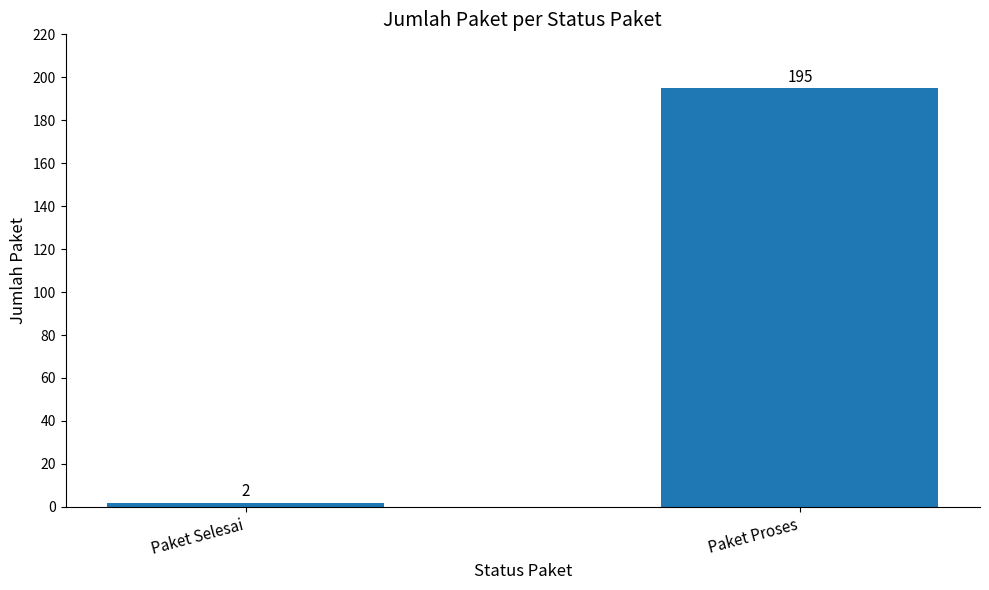

How many bars are there in total?

2